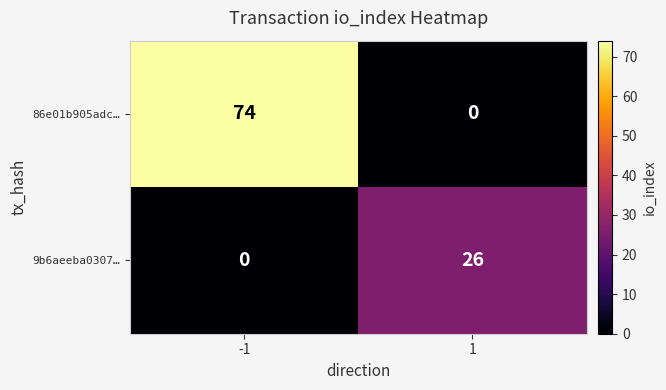

Between -1 and 1, which series saw the biggest shift?

86e01b905adc…